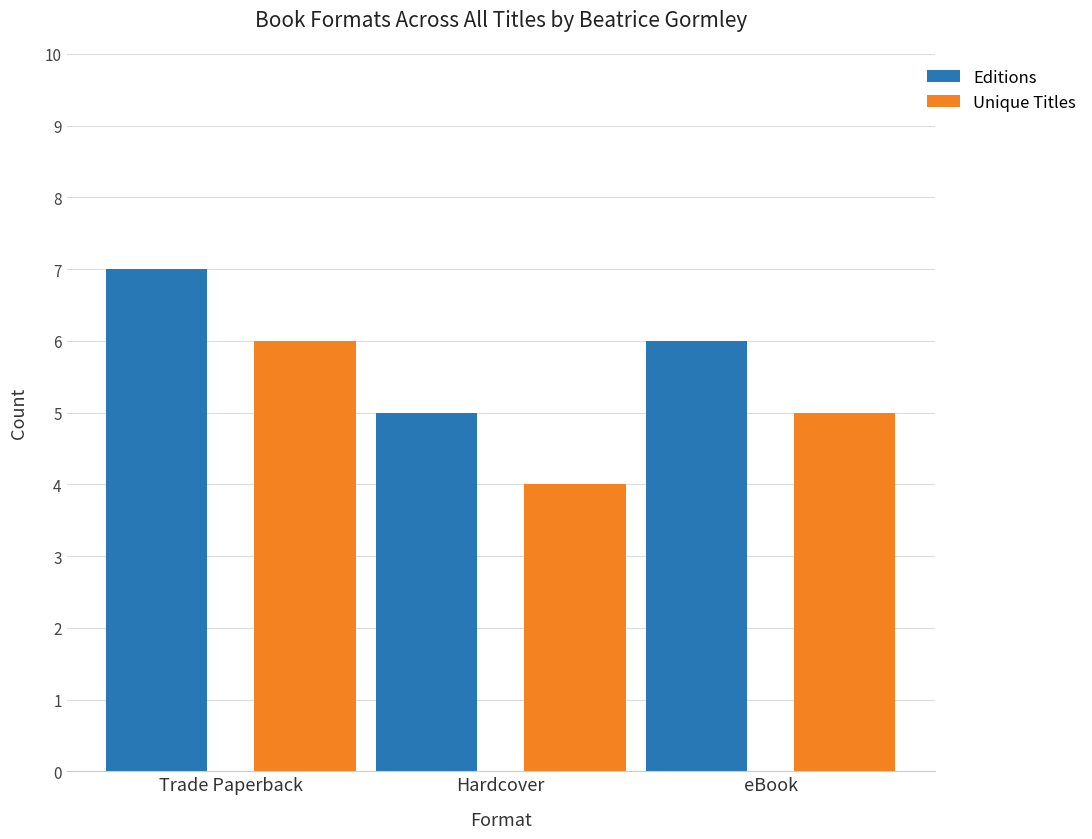

At Trade Paperback, list the series in order from smallest to largest.

Unique Titles, Editions